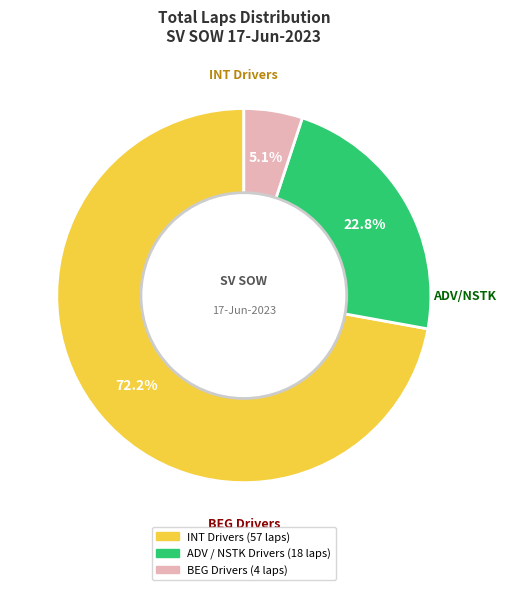

Is there a majority slice in this chart?

Yes